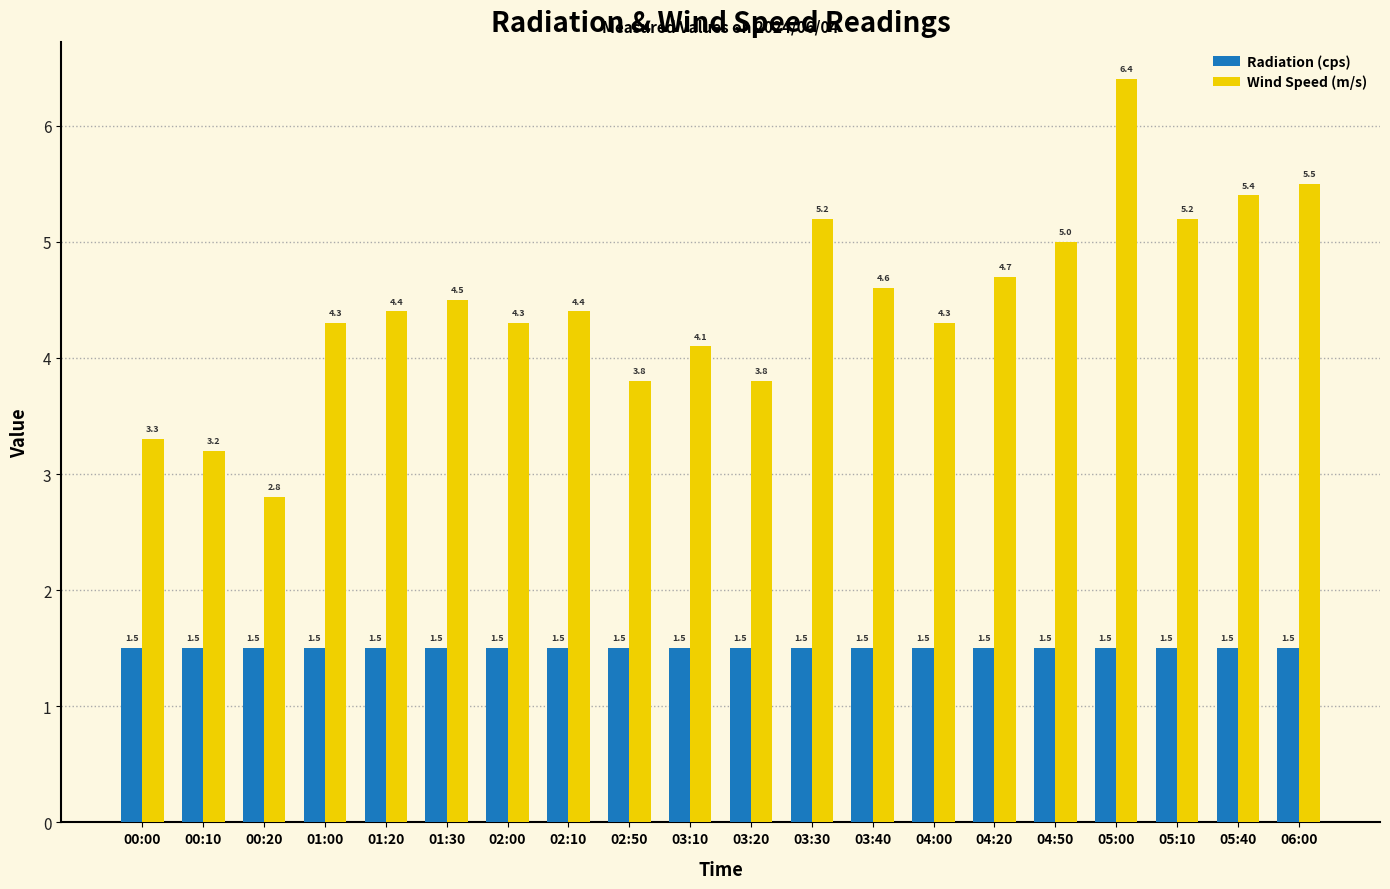

Which series changed the most between 00:10 and 05:40?

Wind Speed (m/s)